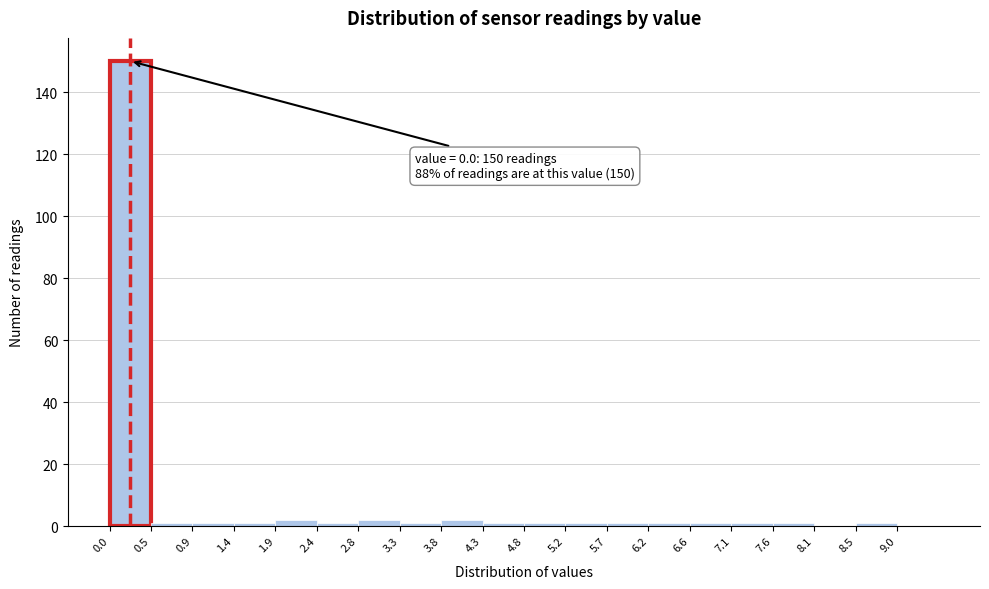

Which range on the x-axis has the tallest bar?

0.000 to 0.475